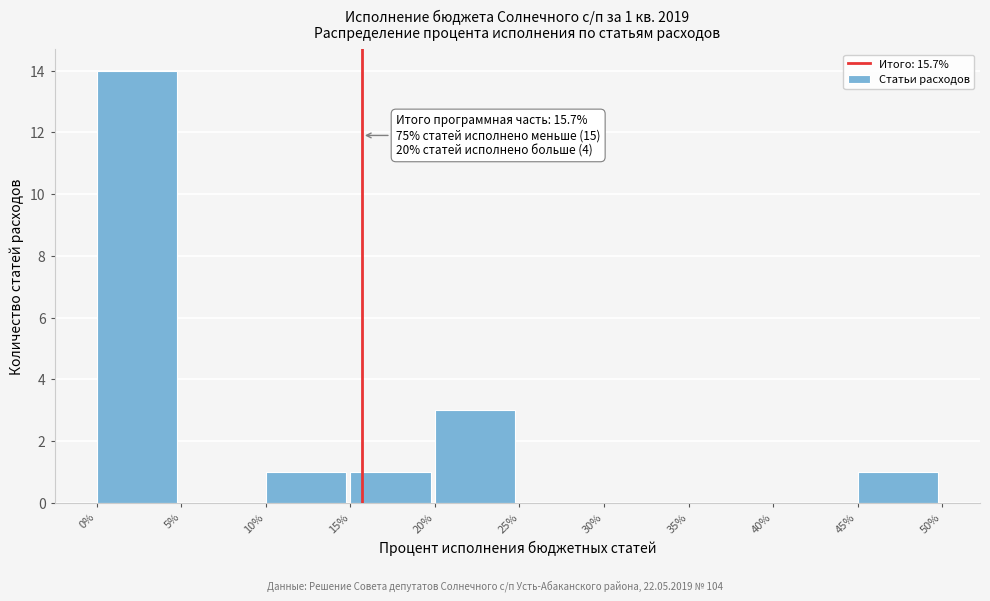

Which range on the x-axis has the tallest bar?

0% to 5%